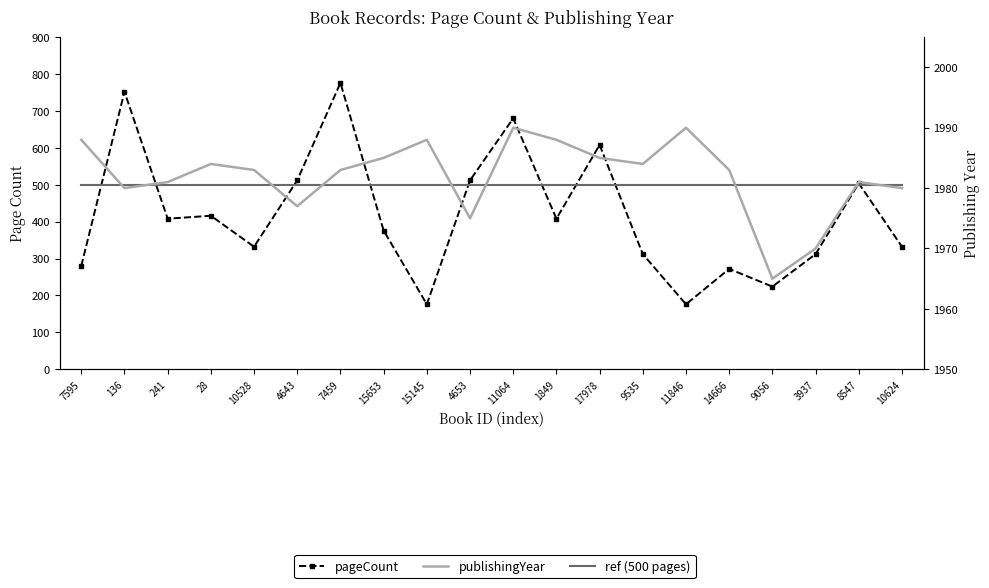

What are all the series names shown in the legend?

pageCount, ref (500 pages), publishingYear